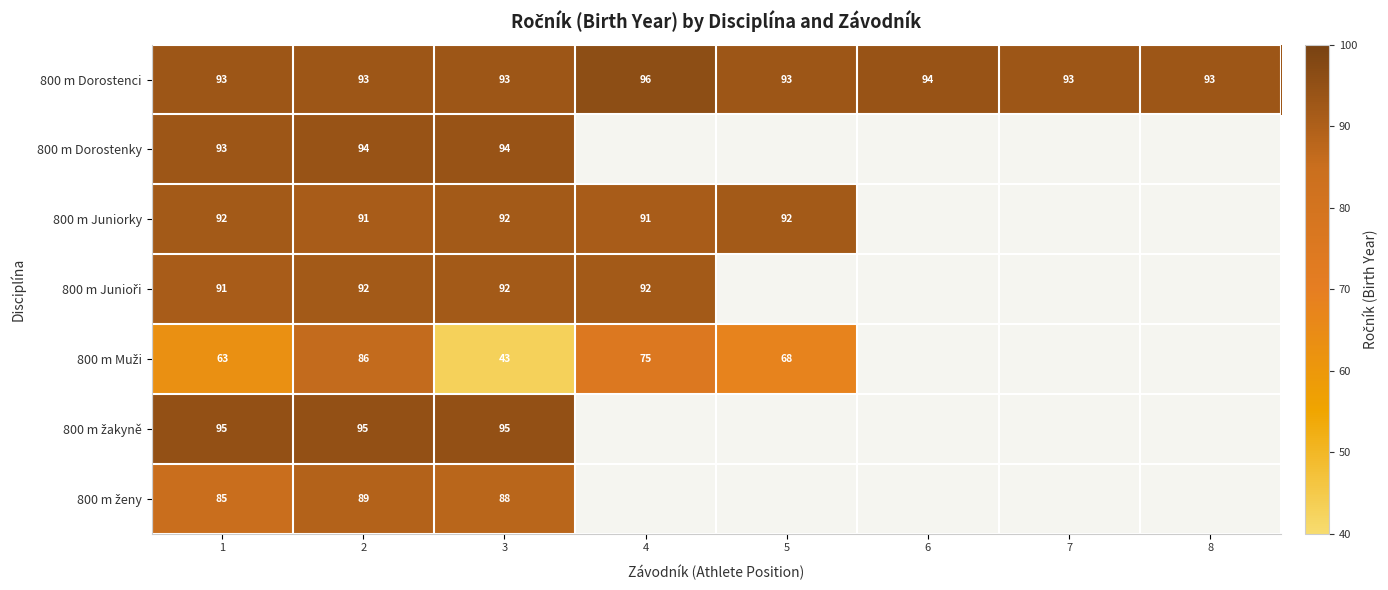

Is it true that 800 m Juniorky equals 27.8 at 1?

False